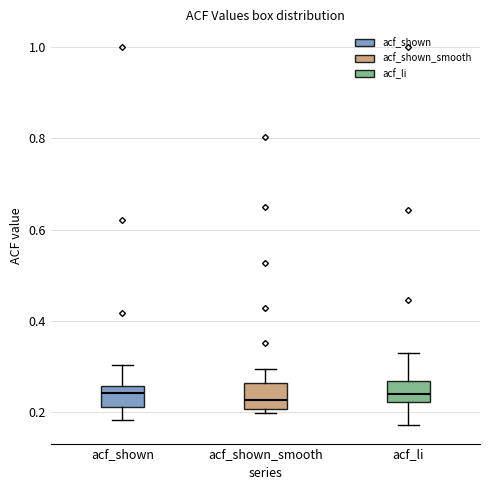

Where does the upper whisker of the box for acf_shown end on the y-axis? The values are not printed on the chart, so give them approximately, as read against the axis.

0.30